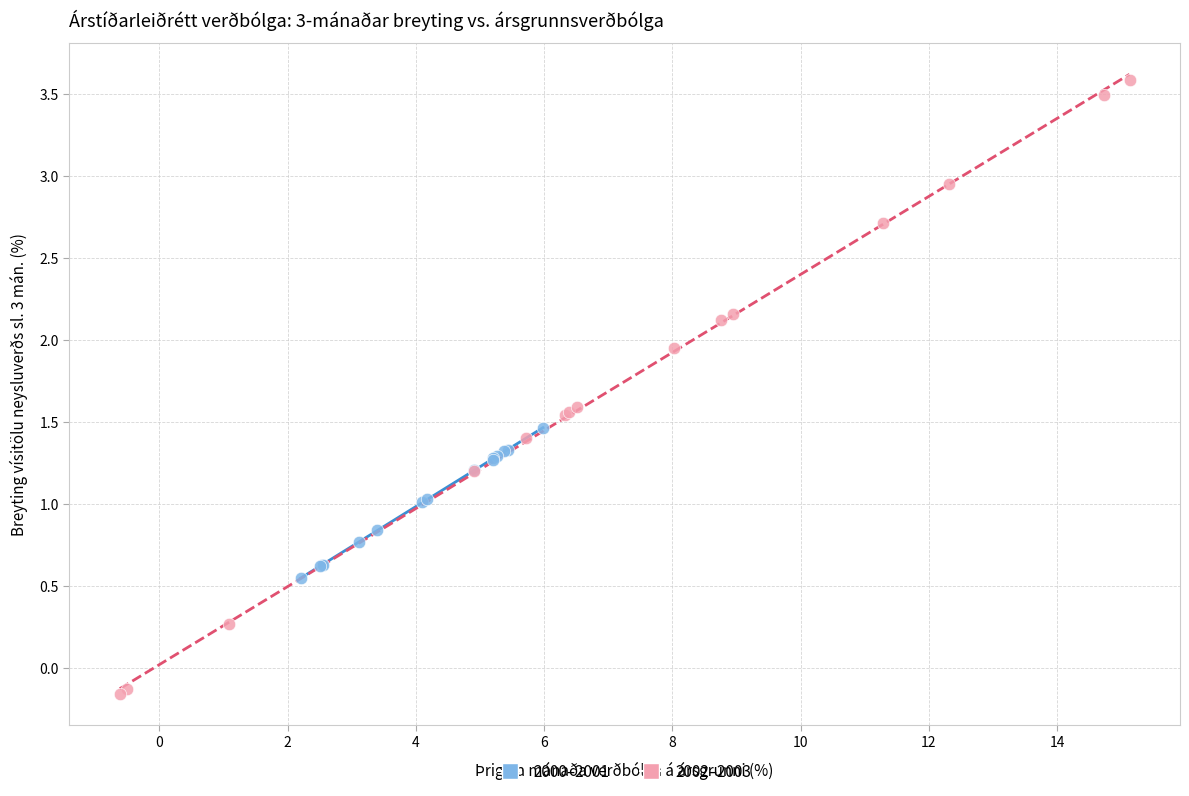

Which series reaches the maximum Y coordinate?

2002–2003